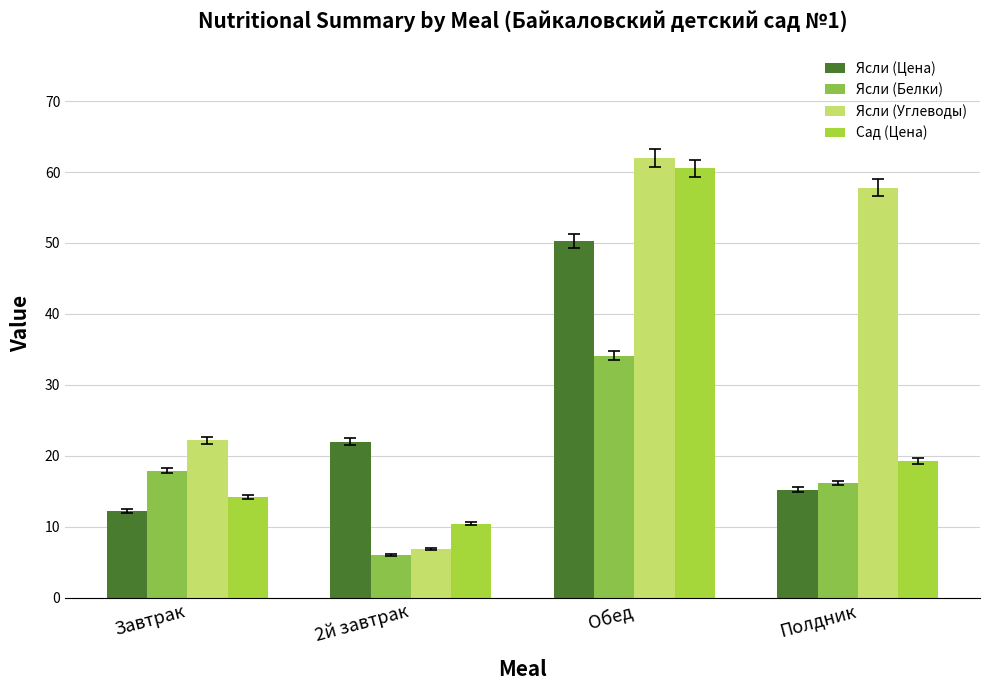

What is the value of the Сад (Цена) bar at the 1st from the left?

14.2